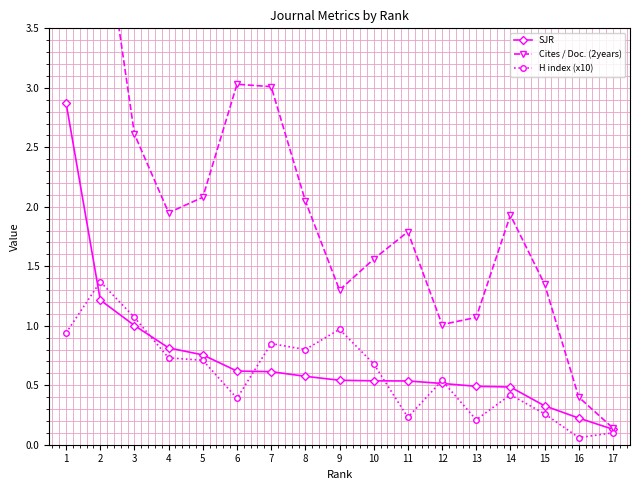

What are all the series names shown in the legend?

SJR, Cites / Doc. (2years), H index (x10)